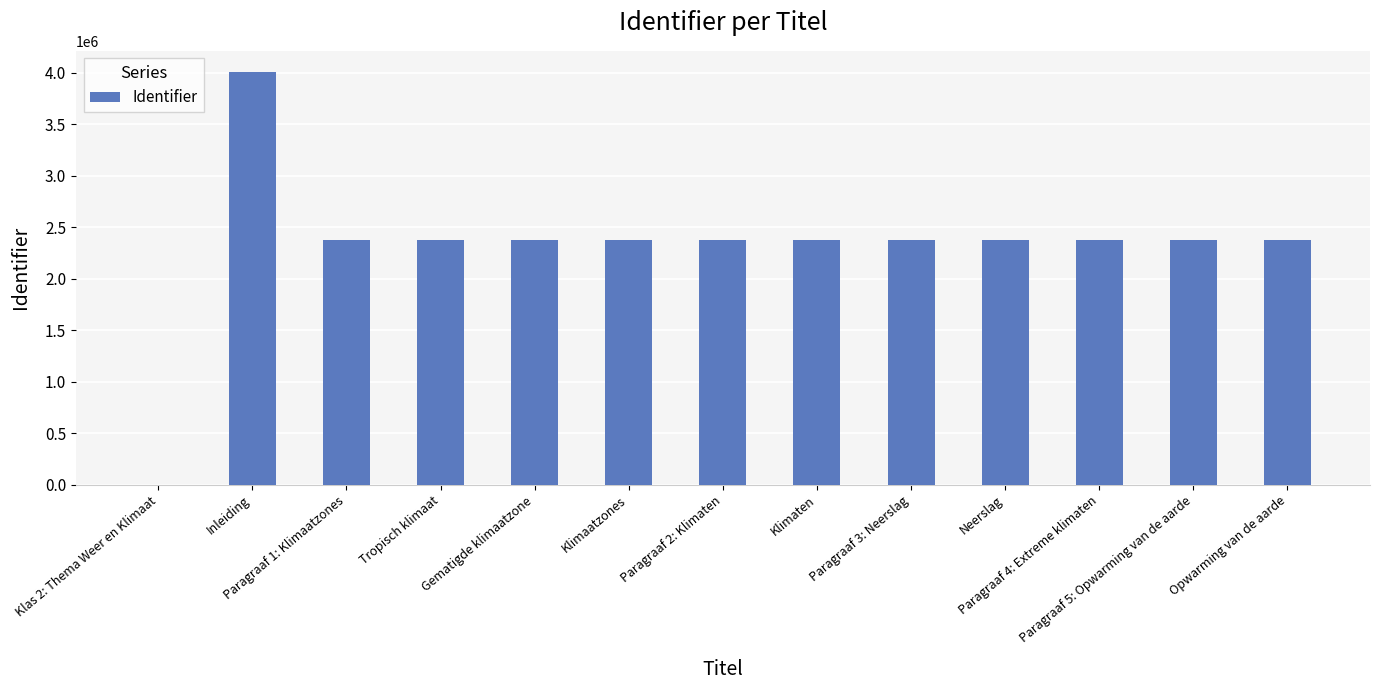

What is the maximum value shown in the chart?

4014162